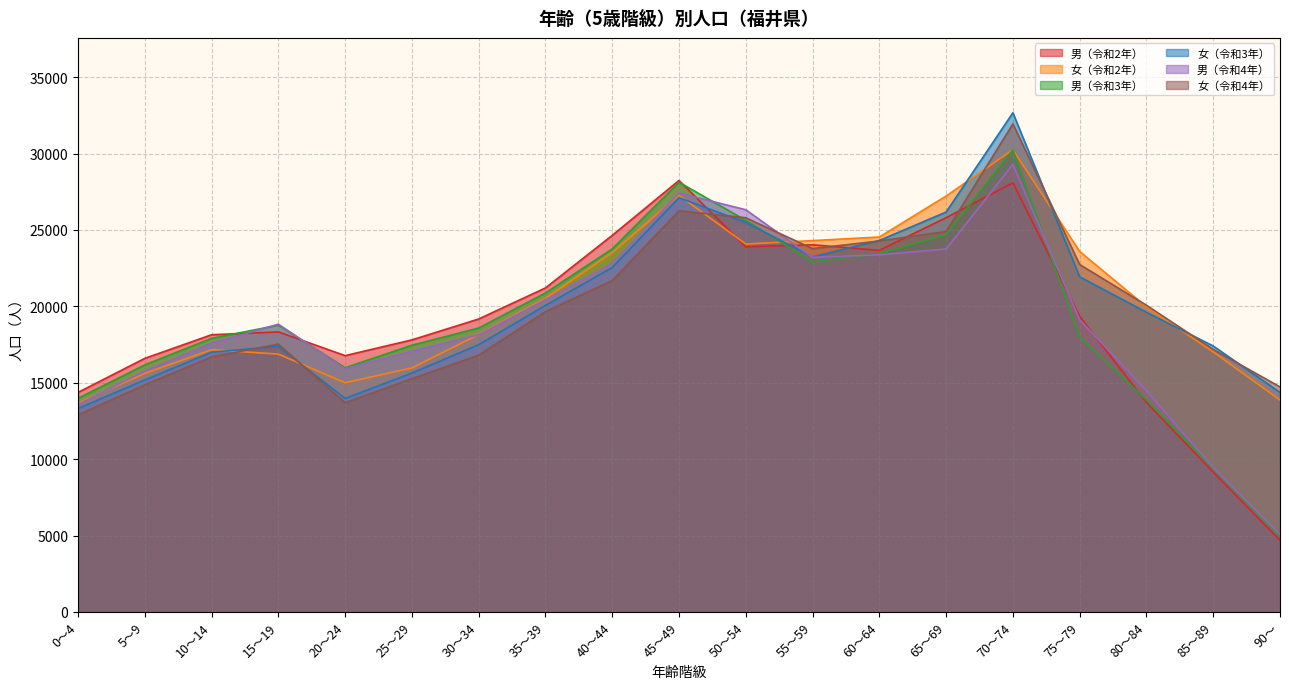

What is the label of the 11th point from the left?

50～54